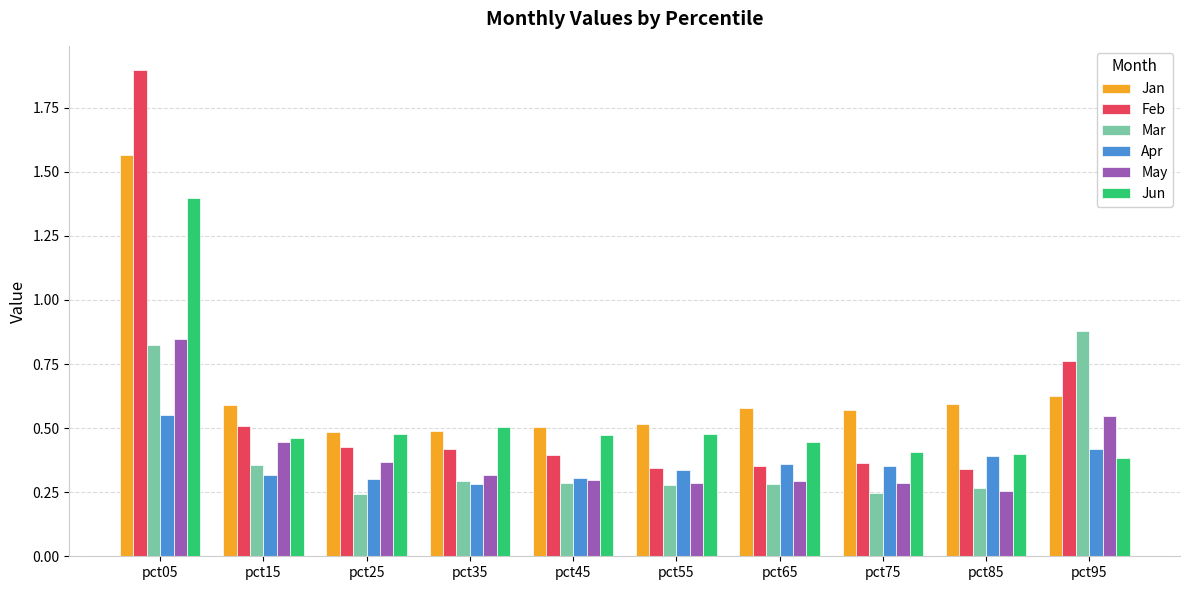

What is the highest value of the Feb series?

1.9